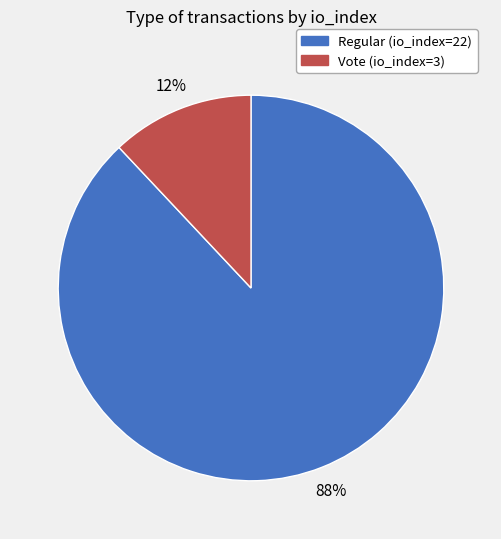

Rank the categories by value from lowest to highest.

Vote (io_index=3), Regular (io_index=22)